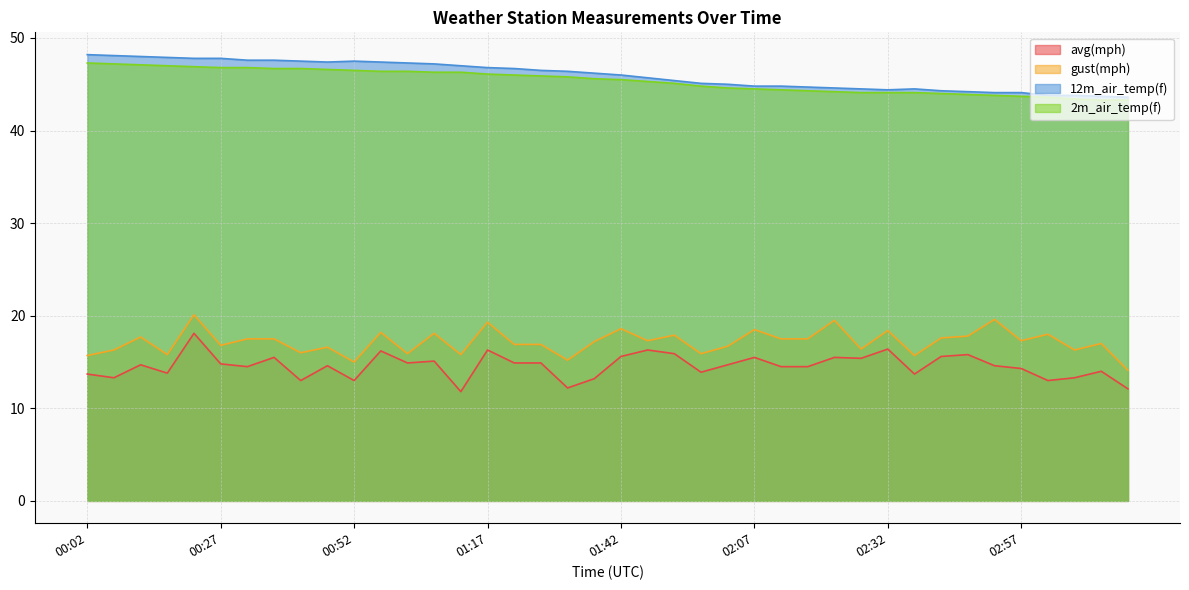

Where is 2m_air_temp(f) nearest to the value 45?

01:52